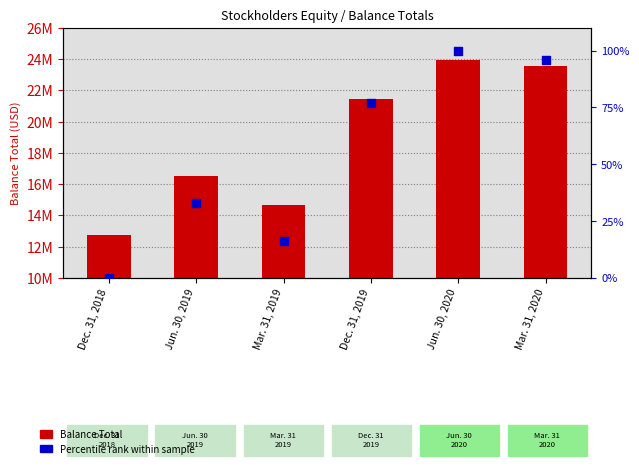

At how many categories does at least one series exceed 7079385?

6